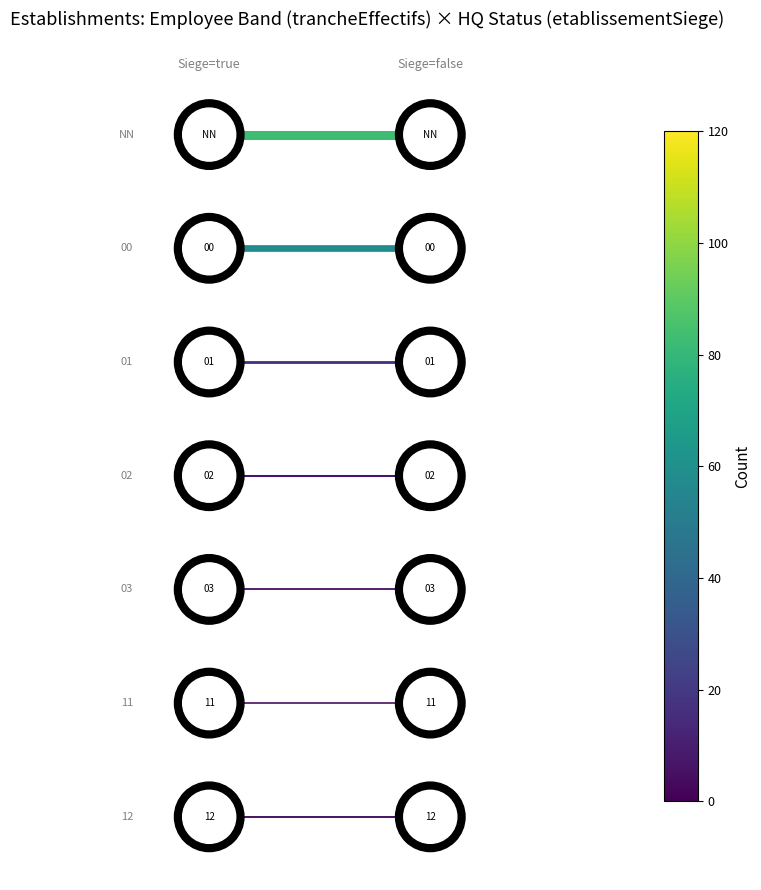

Which series has the largest total across all categories?

edge_row_0